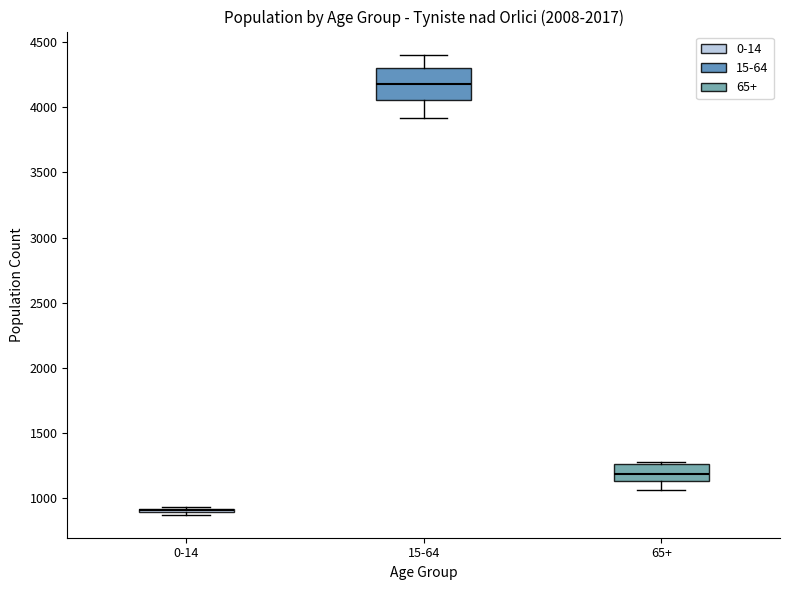

Where does the lower whisker of the box for 65+ end on the y-axis? The values are not printed on the chart, so give them approximately, as read against the axis.

1050